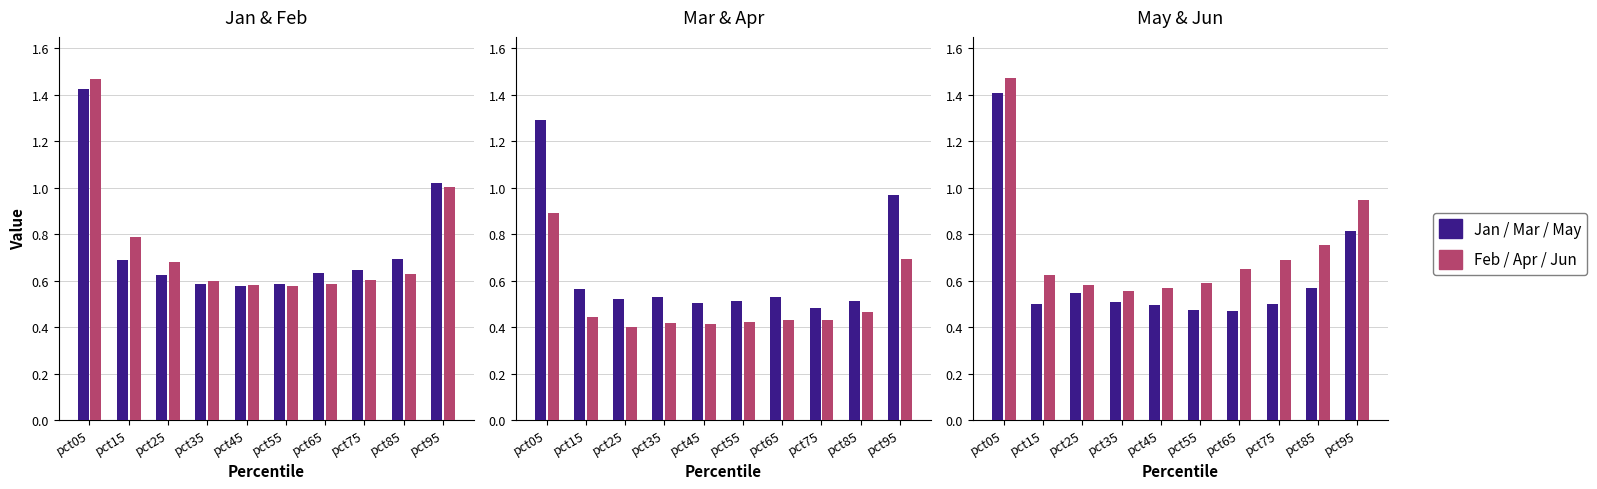

Which category has the highest value across all series?

pct05